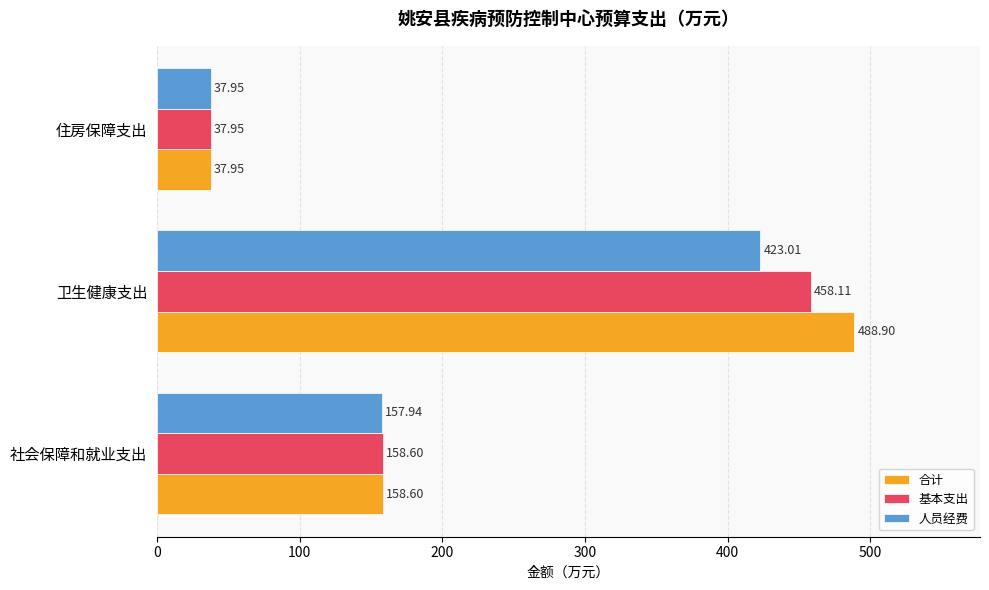

What is the difference between the highest and lowest values at 社会保障和就业支出?

0.7